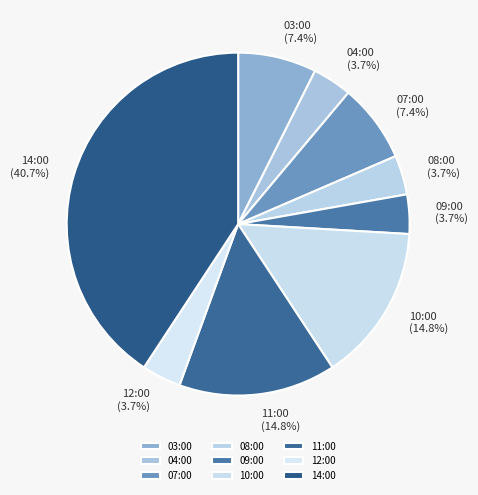

What is the largest slice in the pie chart?

14:00